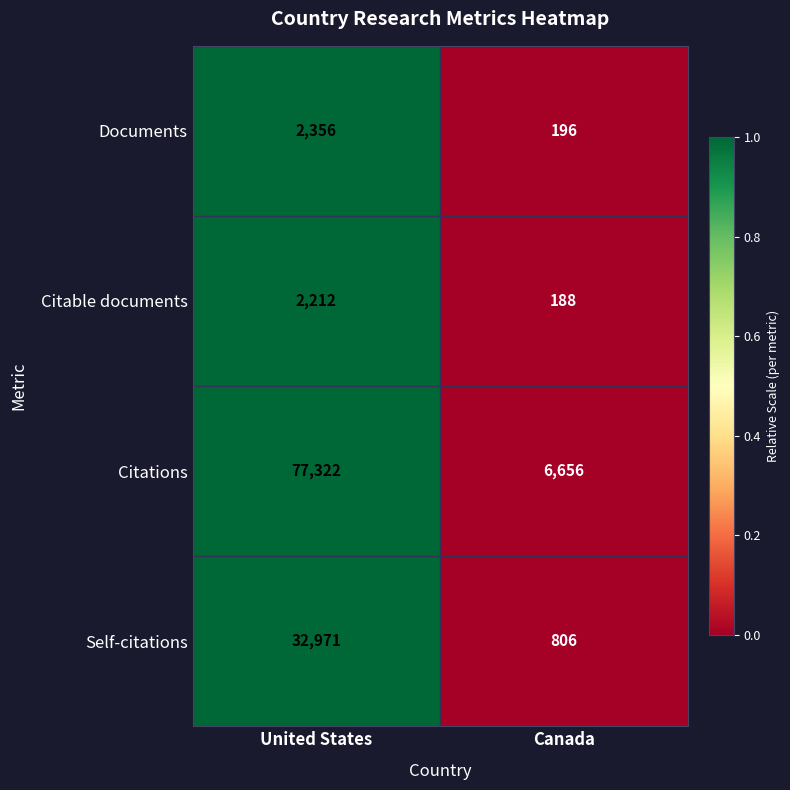

Which series changed the most between United States and Canada?

Citations